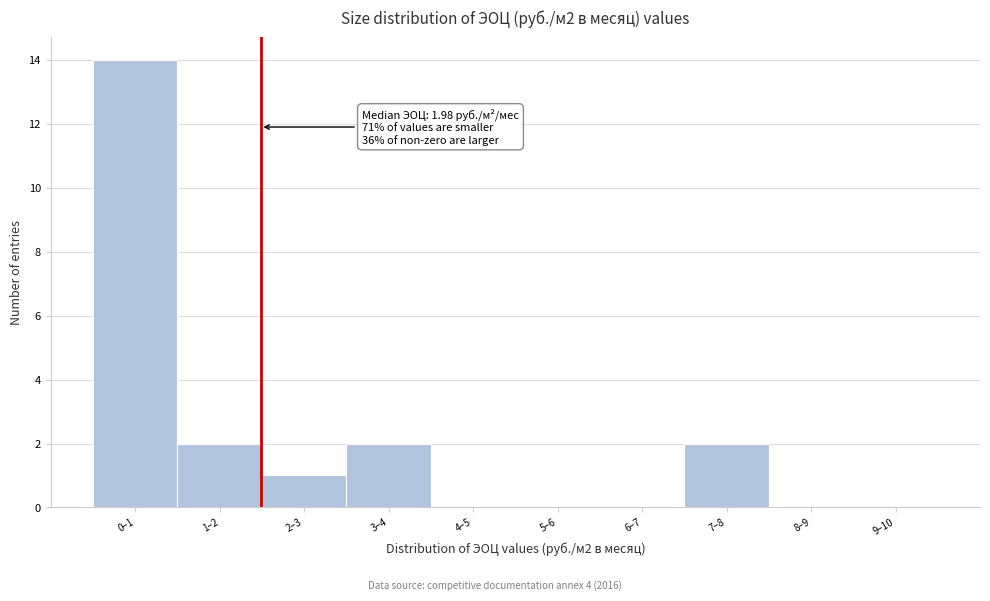

Reading left to right, transcribe all the data shown in this chart.

0–1=14	1–2=2	2–3=1	3–4=2	4–5=0	5–6=0	6–7=0	7–8=2	8–9=0	9–10=0